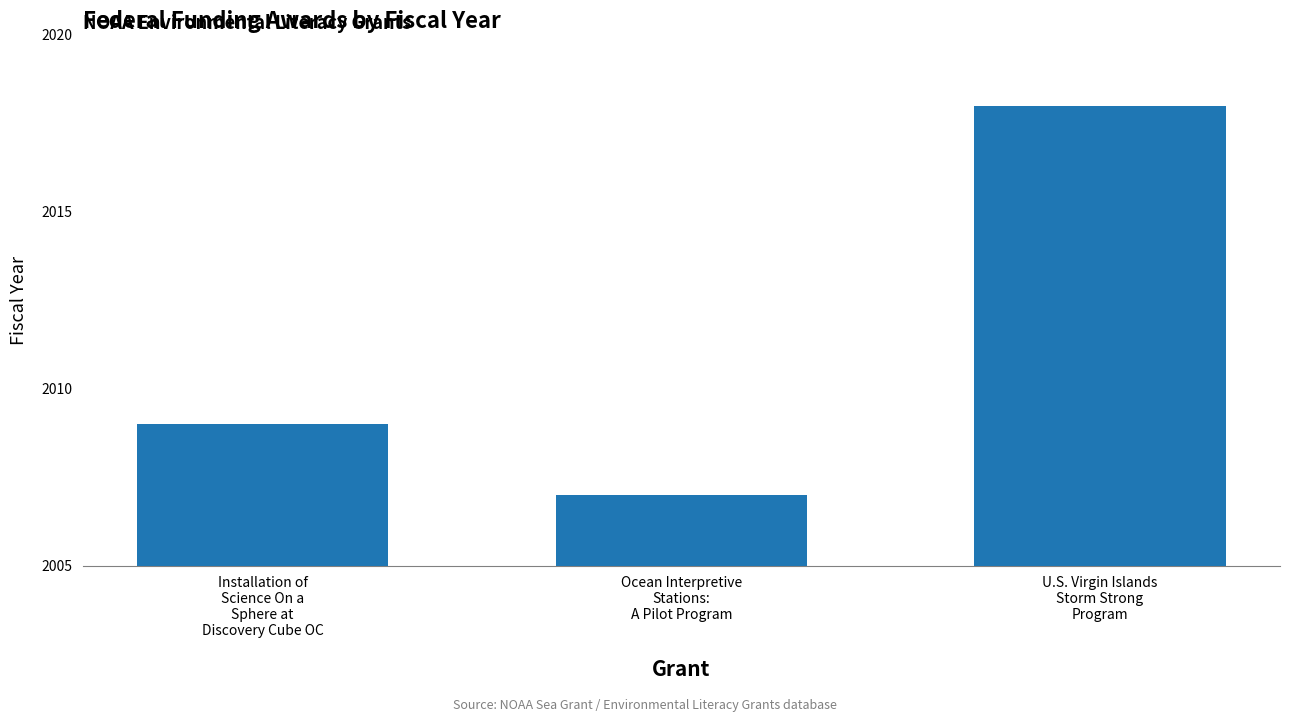

What is the difference between the values at Installation of
Science On a
Sphere at
Discovery Cube OC and Ocean Interpretive
Stations:
A Pilot Program?

2